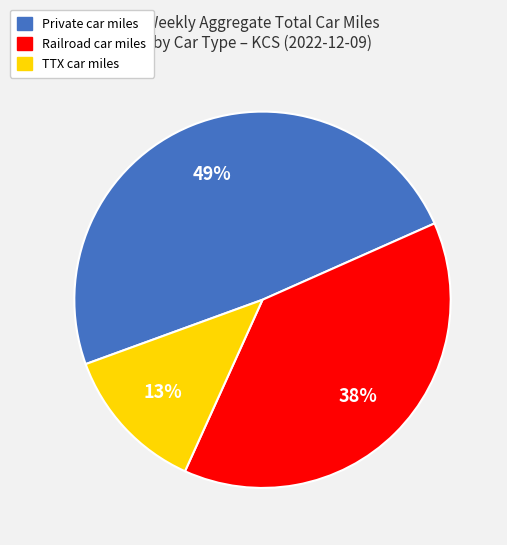

Between Railroad and Private, which is larger?

Private